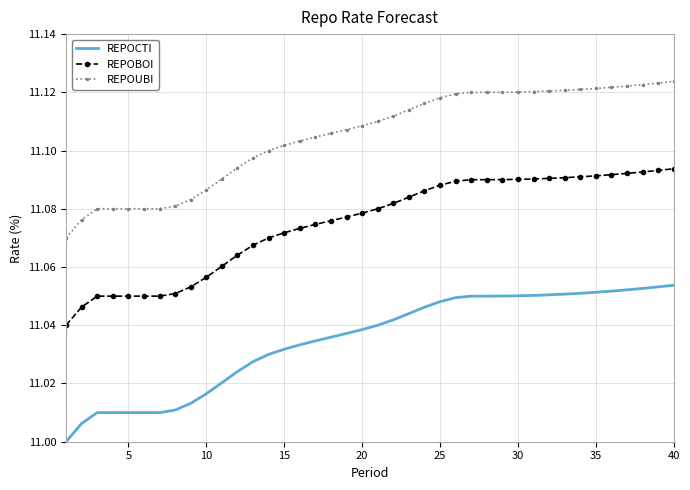

What are all the series names shown in the legend?

REPOCTI, REPOBOI, REPOUBI